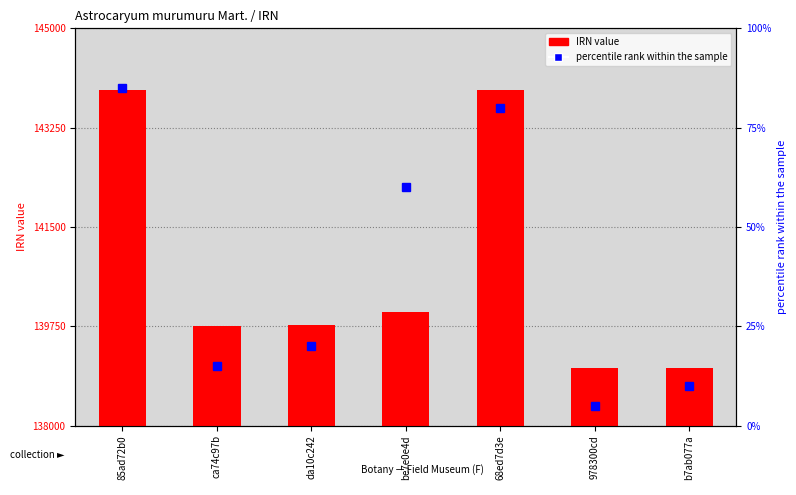

What is the difference between the highest and lowest values at ca74c97b?

139732